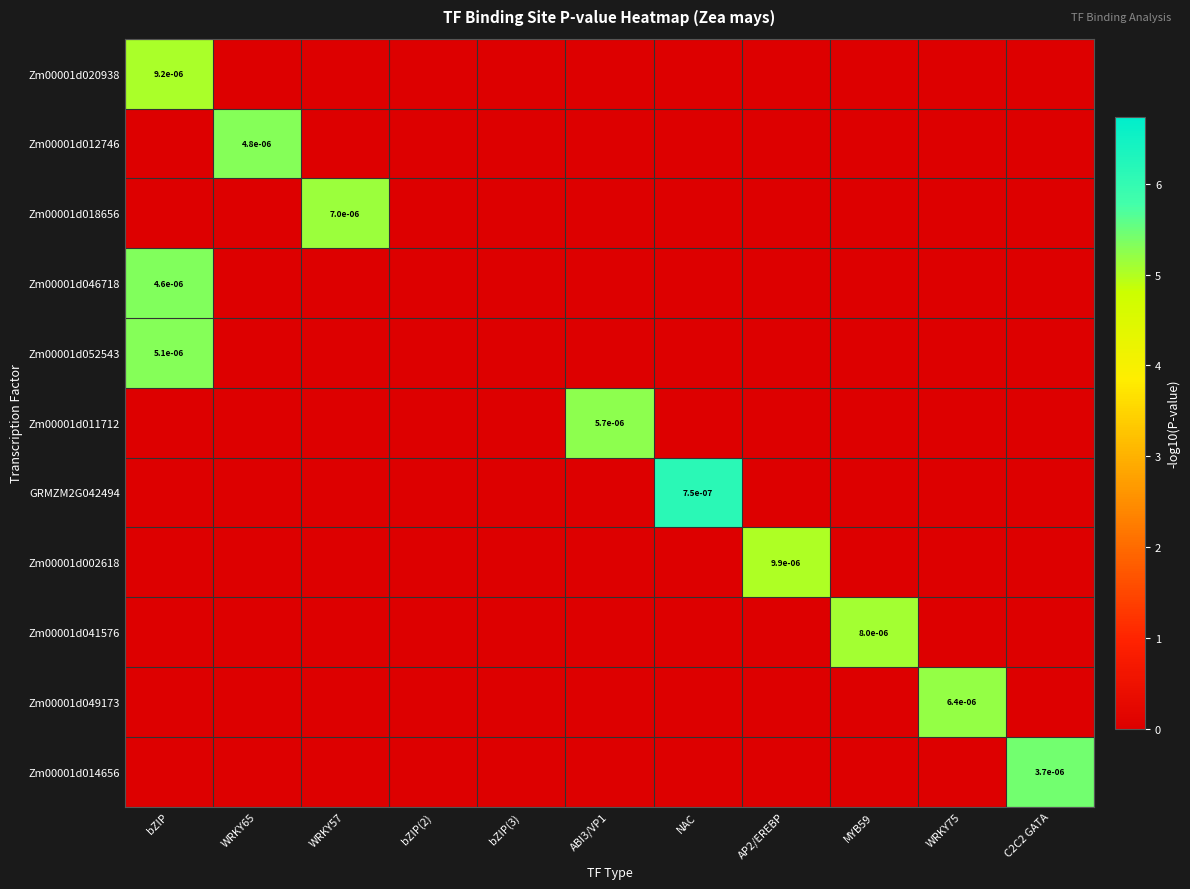

True or false: Zm00001d020938 has a value of 0.0 at C2C2 GATA.

True